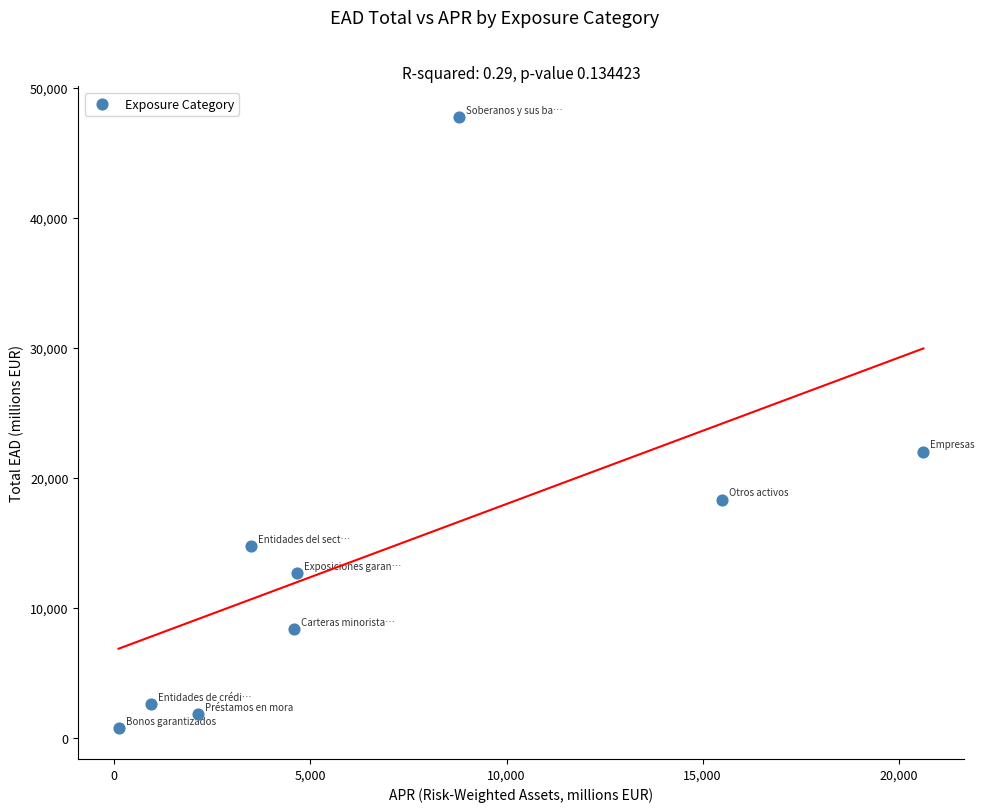

What Y value in the scatter plot is closest to 24241?

22021.5